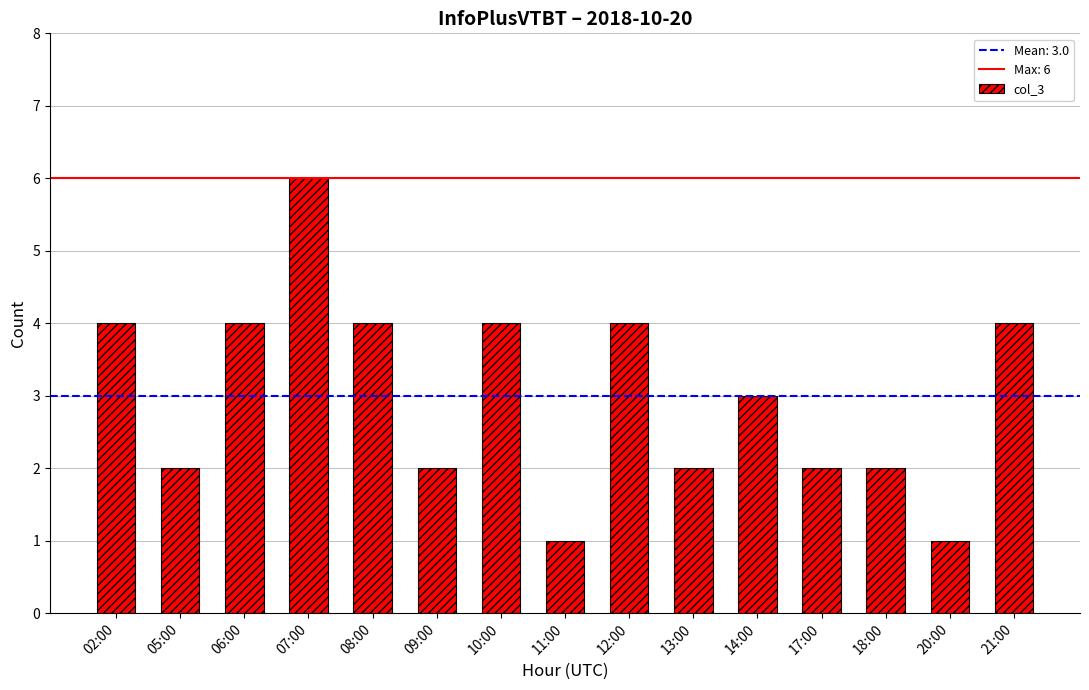

What is the maximum value shown in the chart?

6